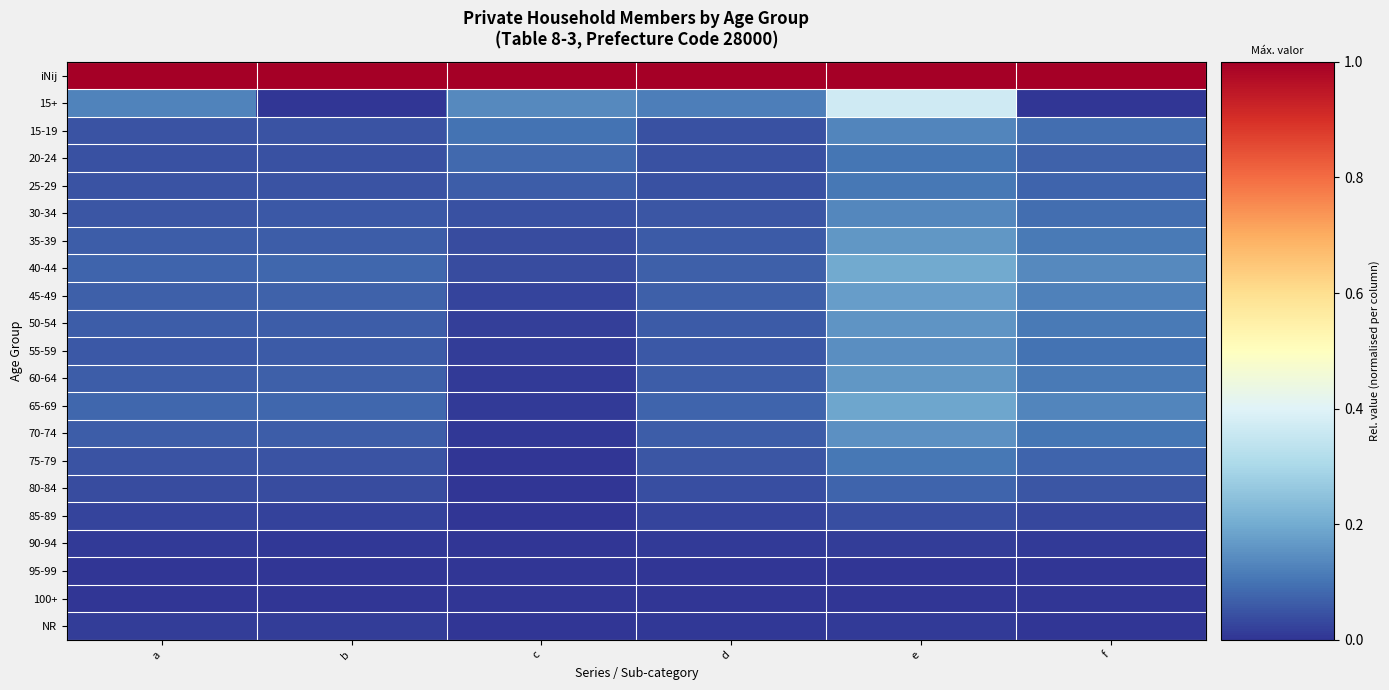

At e, list the series in order from largest to smallest.

iNij, 15+, 40-44, 65-69, 45-49, 35-39, 60-64, 50-54, 70-74, 55-59, 30-34, 15-19, 75-79, 25-29, 20-24, 80-84, 85-89, 90-94, NR, 95-99, 100+